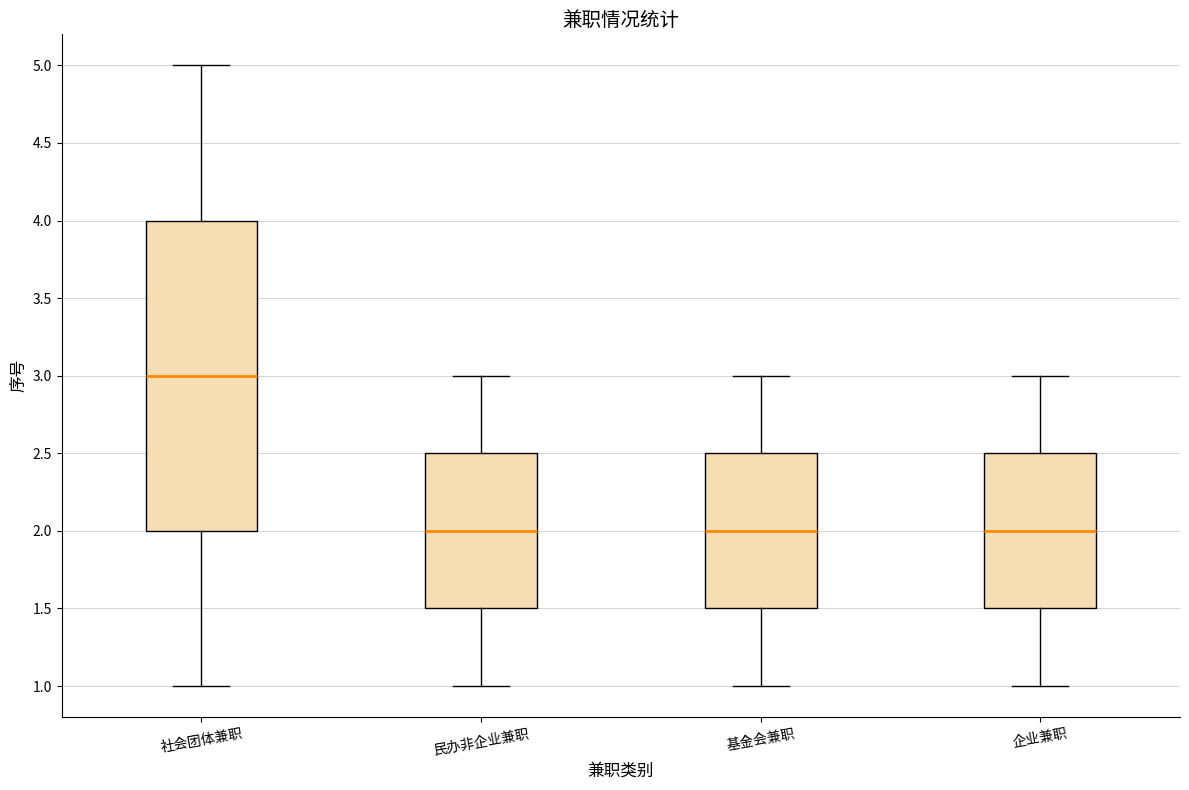

Where is the upper edge of the box for 民办非企业兼职 on the y-axis? The values are not printed on the chart, so give them approximately, as read against the axis.

2.5